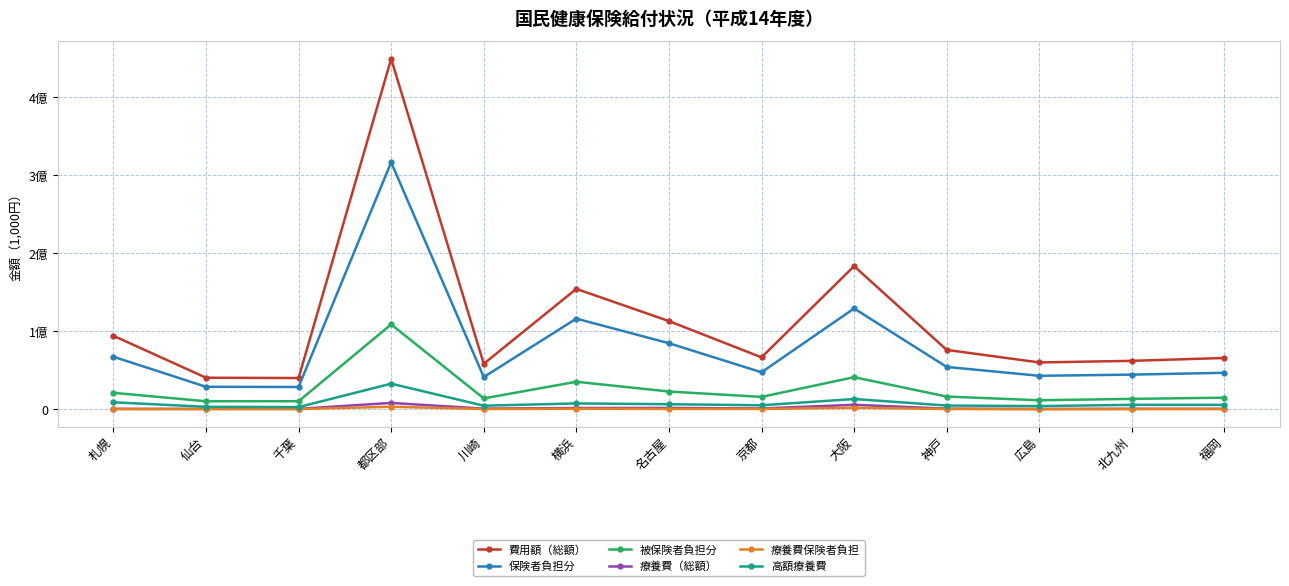

What is the label of the 12th point from the left?

北九州